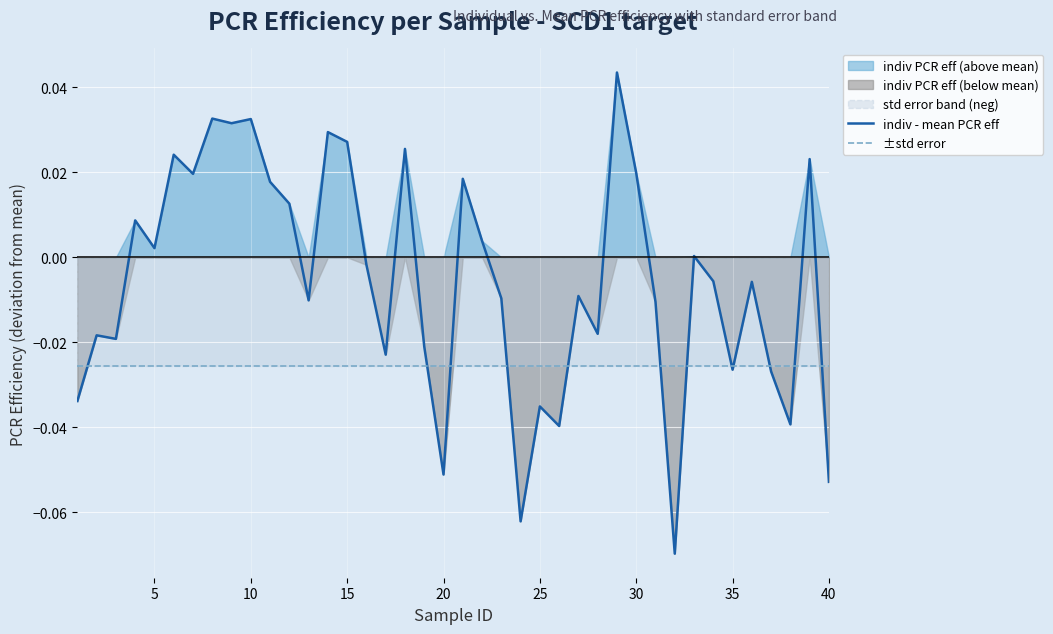

Is the value of ±std error at 11 greater than the value of indiv - mean PCR eff at 36?

Yes